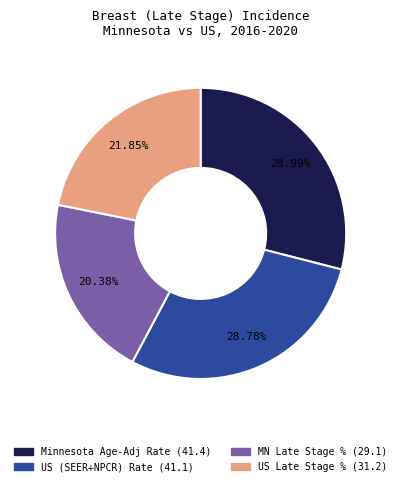

Between Minnesota Age-Adj Rate (41.4) and US Late Stage % (31.2), which is larger?

Minnesota Age-Adj Rate (41.4)